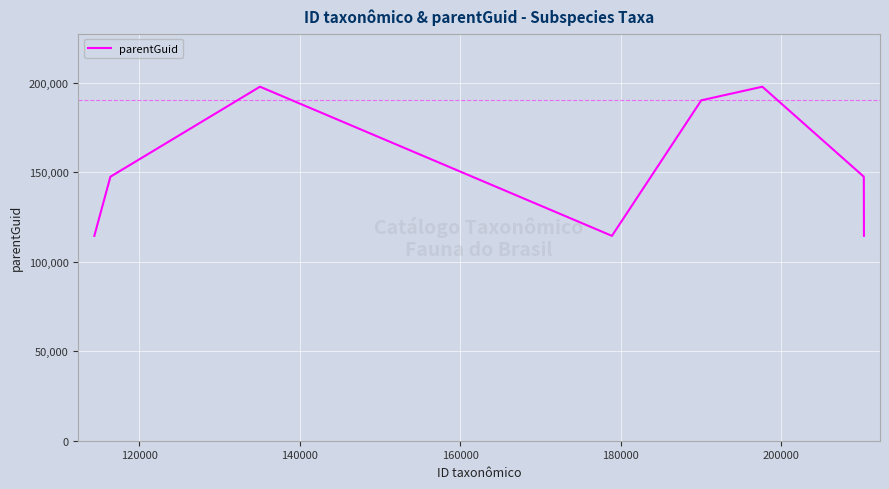

True or false: the data has more than 2 interior local peaks.

False